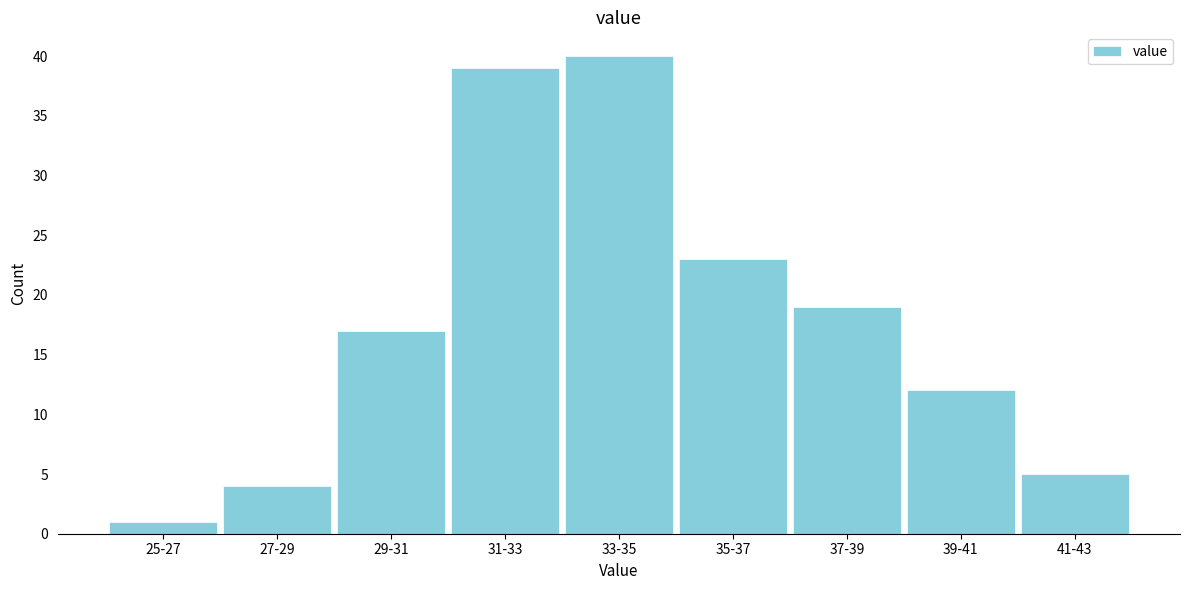

Reading right to left, what are all the values shown in this chart?

5	12	19	23	40	39	17	4	1